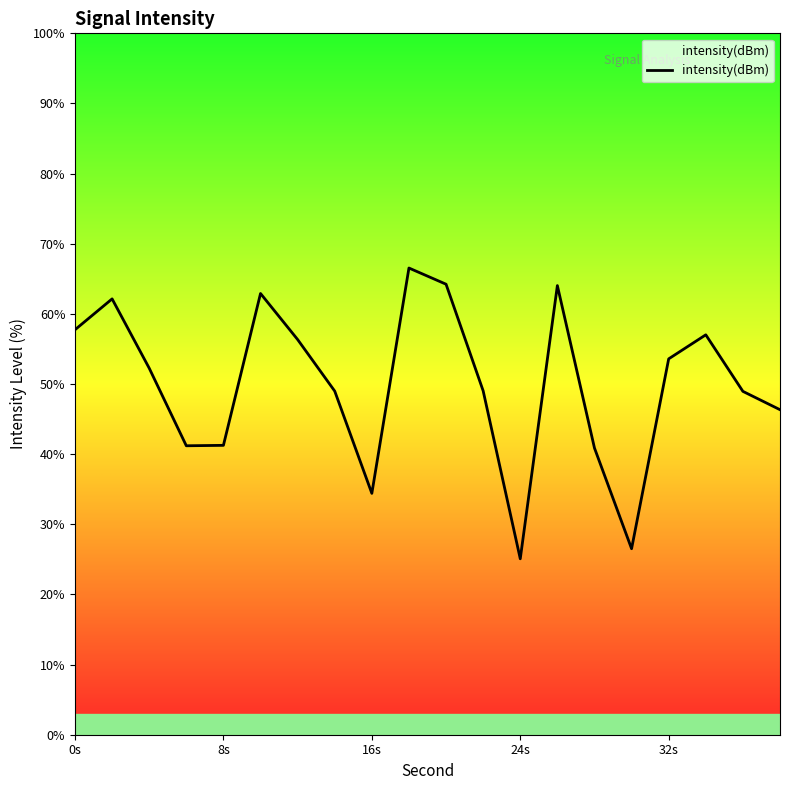

What is the difference between the maximum and minimum values?

41.5